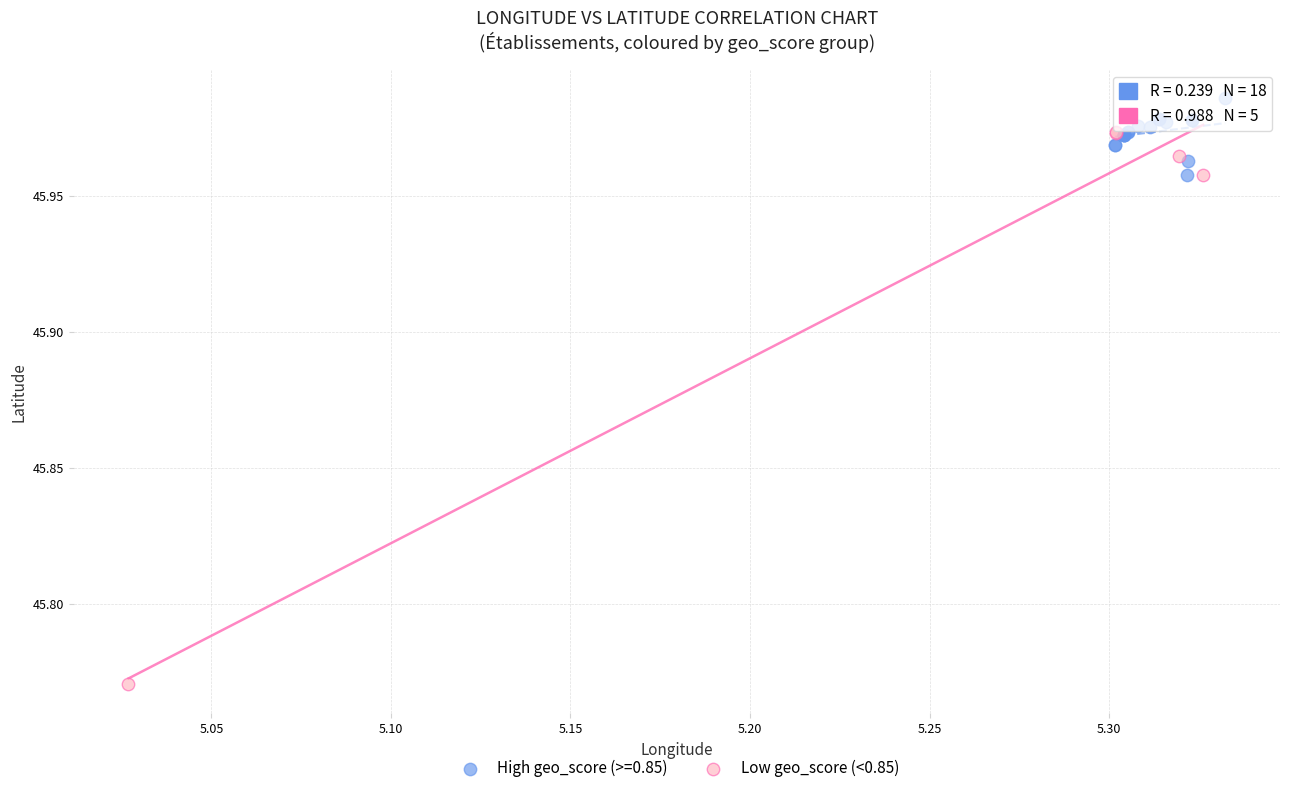

Which series reaches the minimum Y coordinate?

Low geo_score (<0.85)